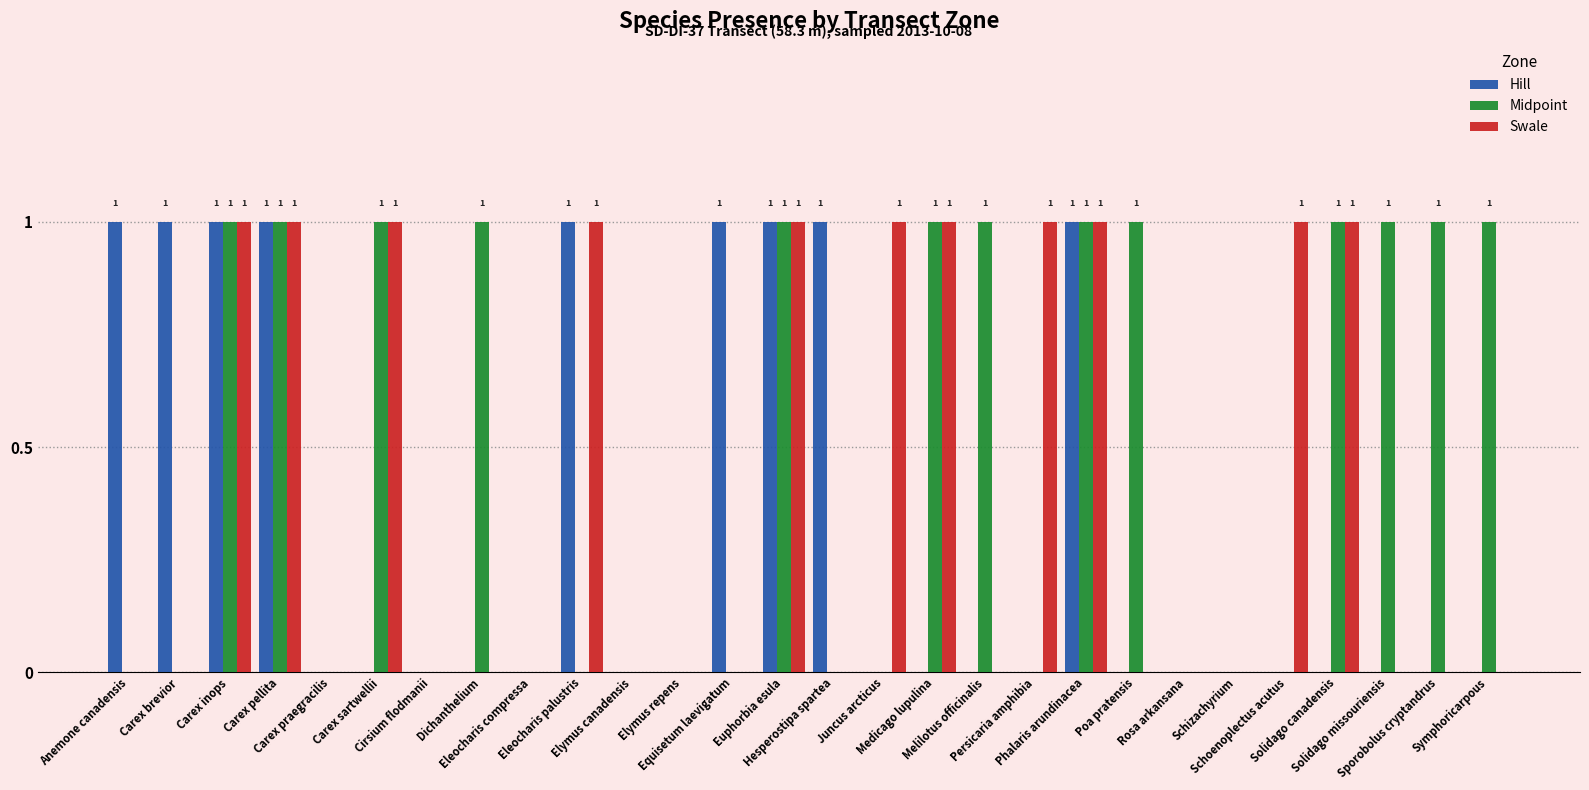

What is the sum of the Midpoint values at Solidago missouriensis and Hesperostipa spartea?

1